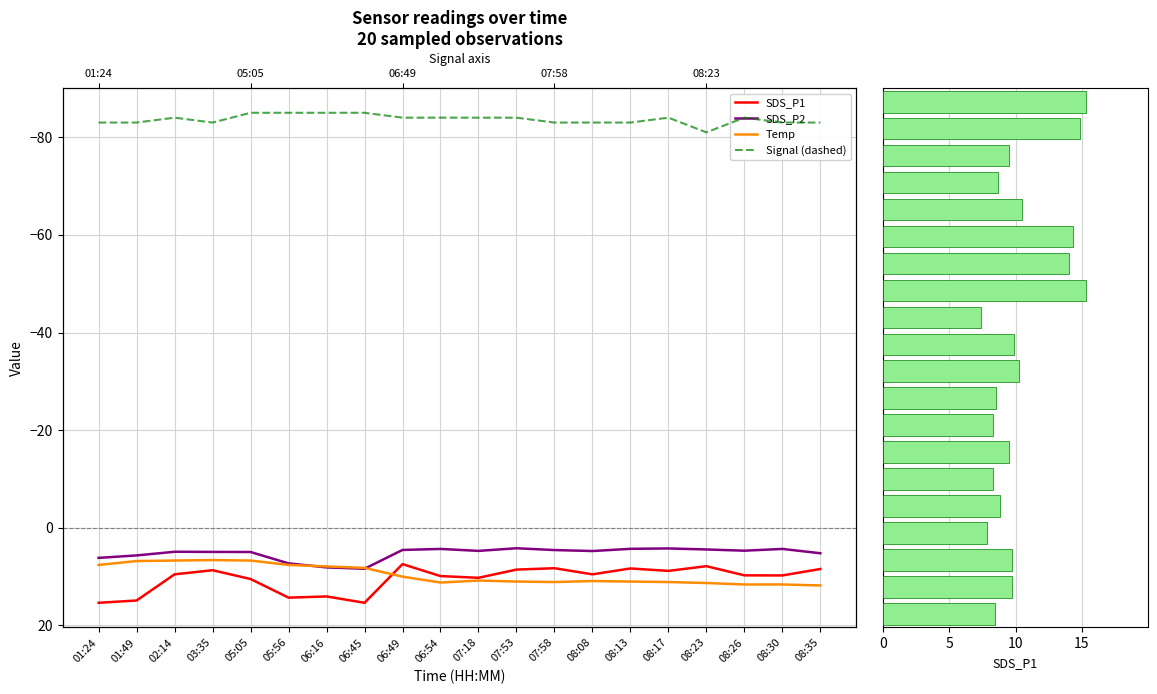

The value of SDS_P2 at 05:56 is 10.1. True or false?

False